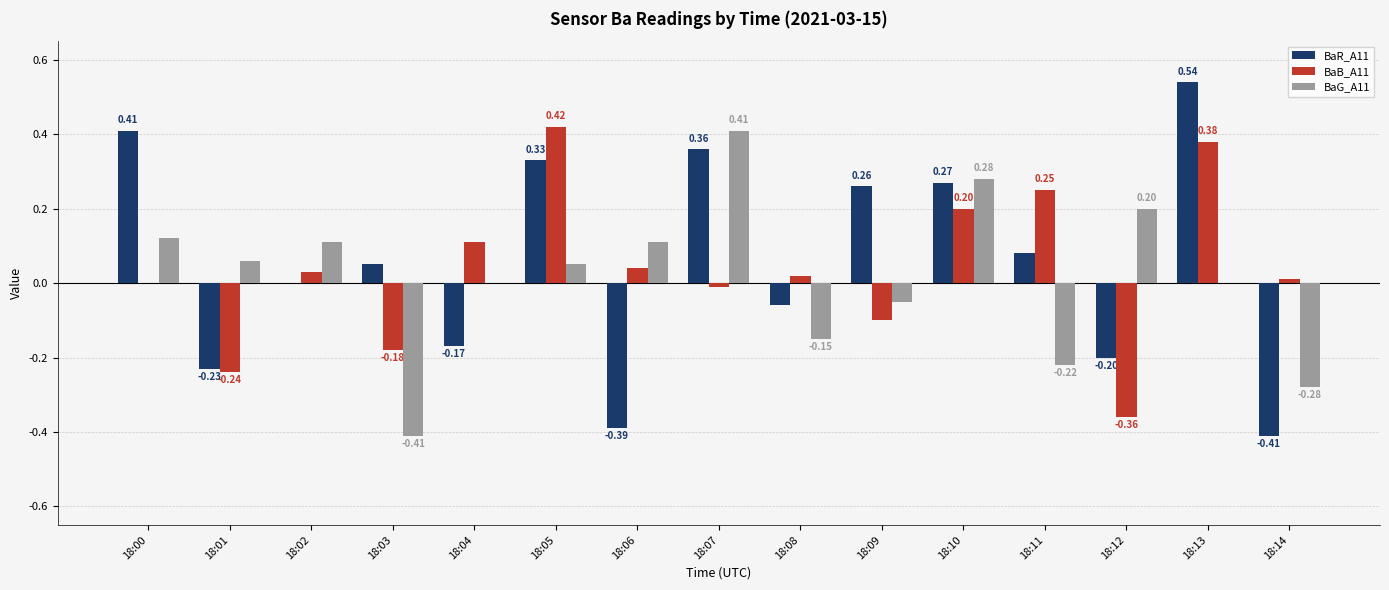

Between 18:07 and 18:09, which series saw the biggest shift?

BaG_A11